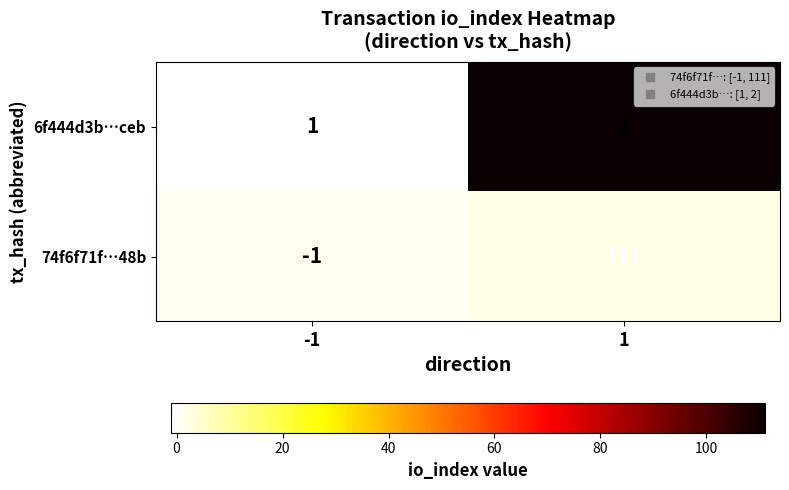

Which series has the largest range (max minus min)?

74f6f71f…48b